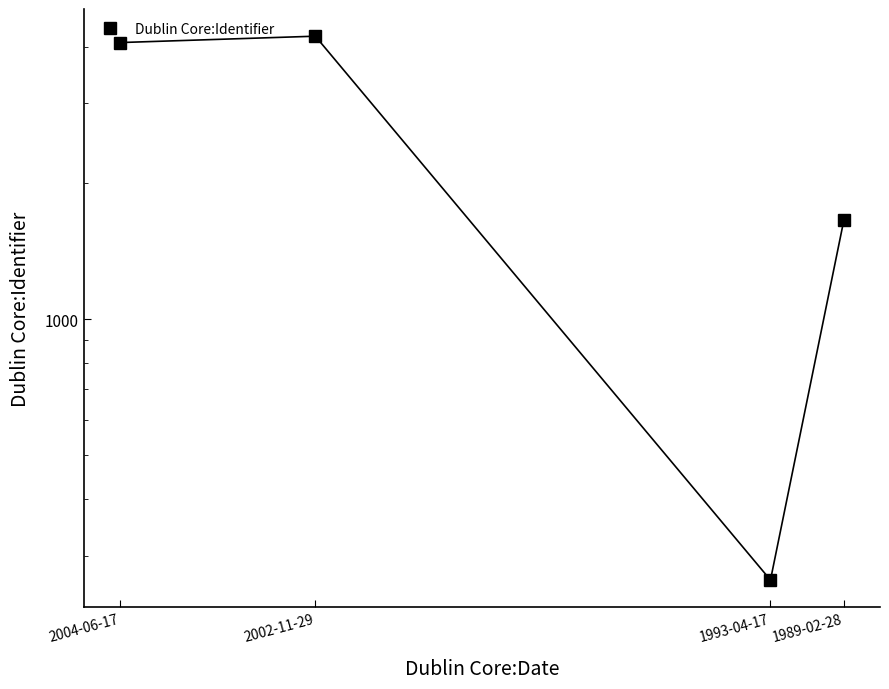

What is the maximum value shown in the chart?

4226